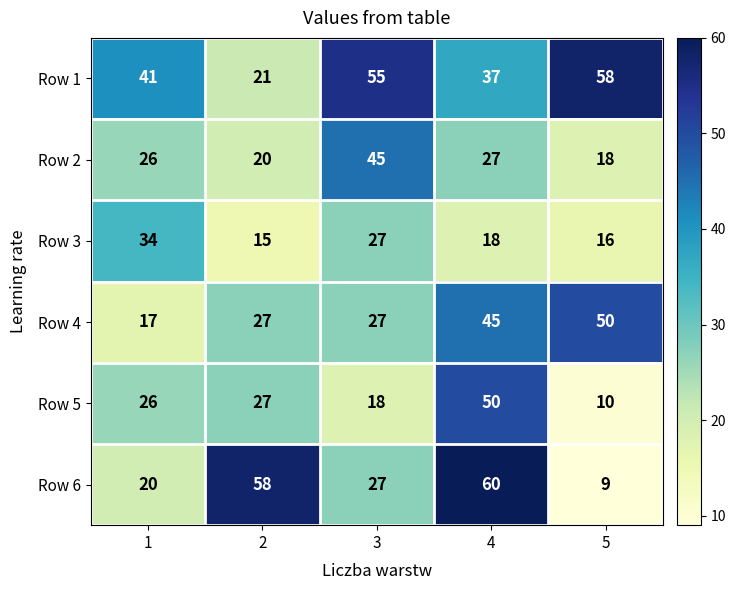

At 4, list the series in order from largest to smallest.

Row 6, Row 5, Row 4, Row 1, Row 2, Row 3